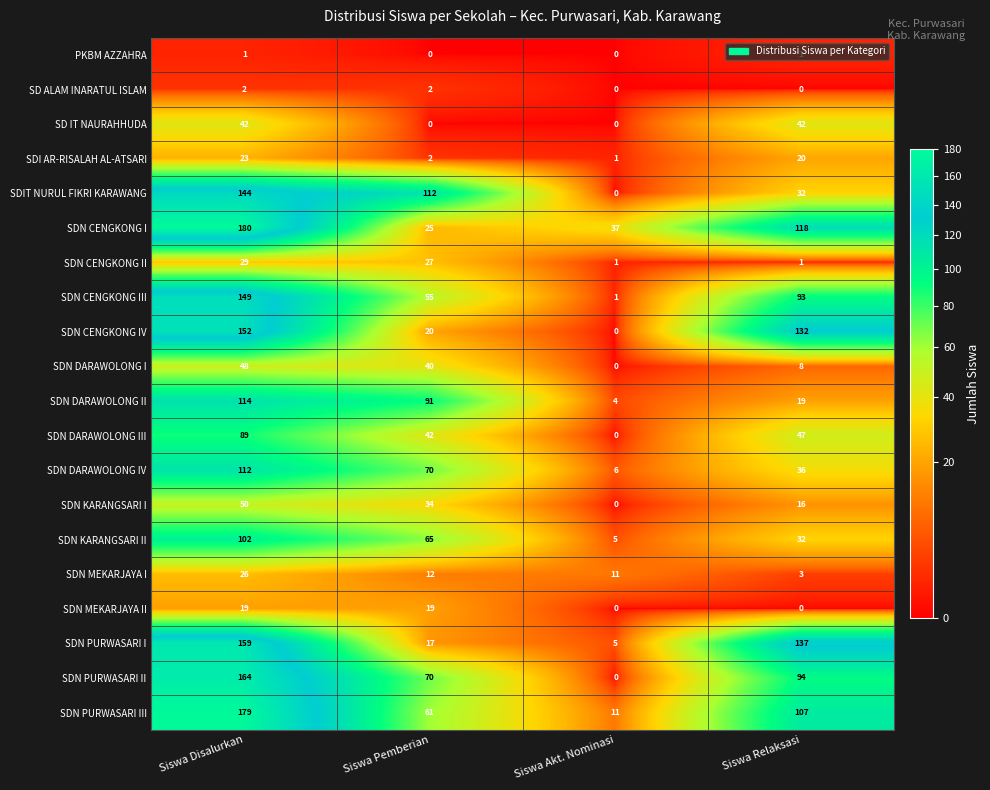

Is it true that SDN MEKARJAYA I equals 3 at Siswa Relaksasi?

True